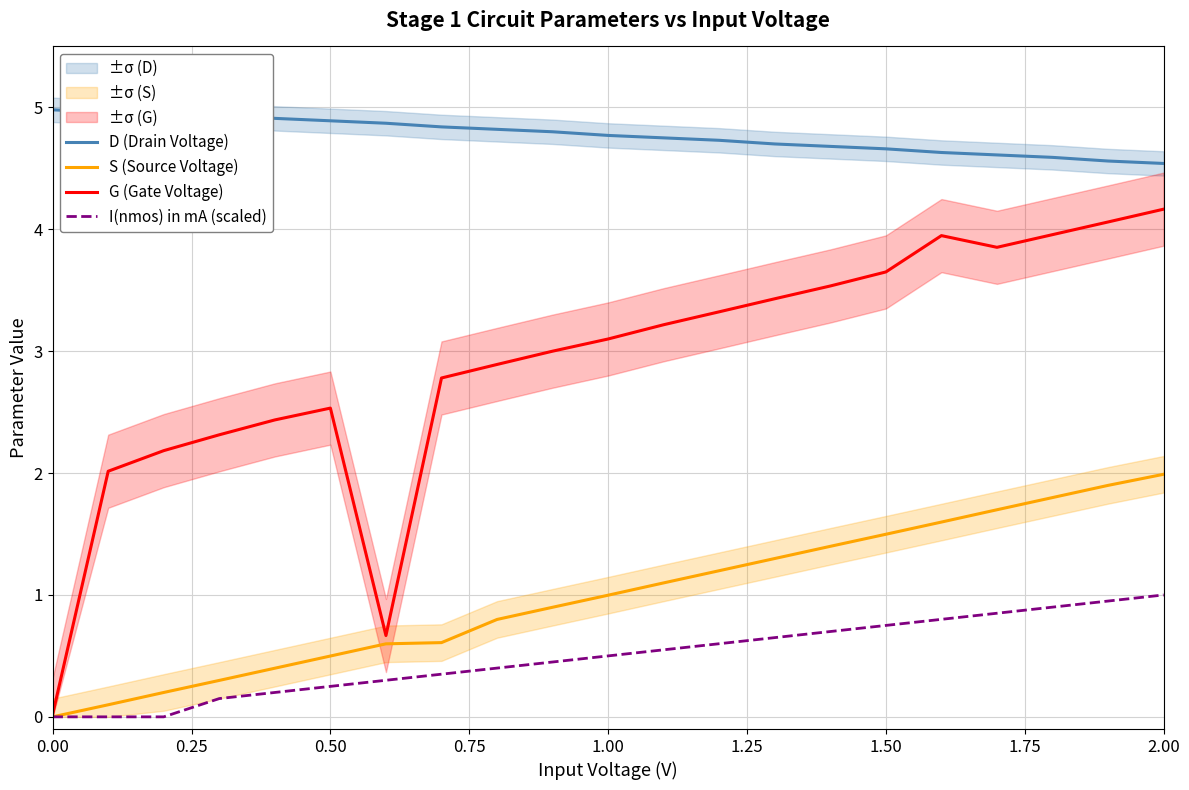

True or false: D (Drain Voltage) and I(nmos) in mA (scaled) cross at least once.

False